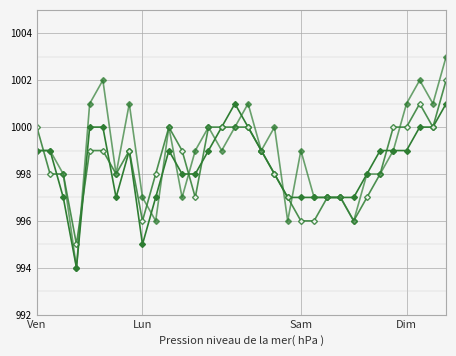

Is this an area chart (filled region under the line)?

No